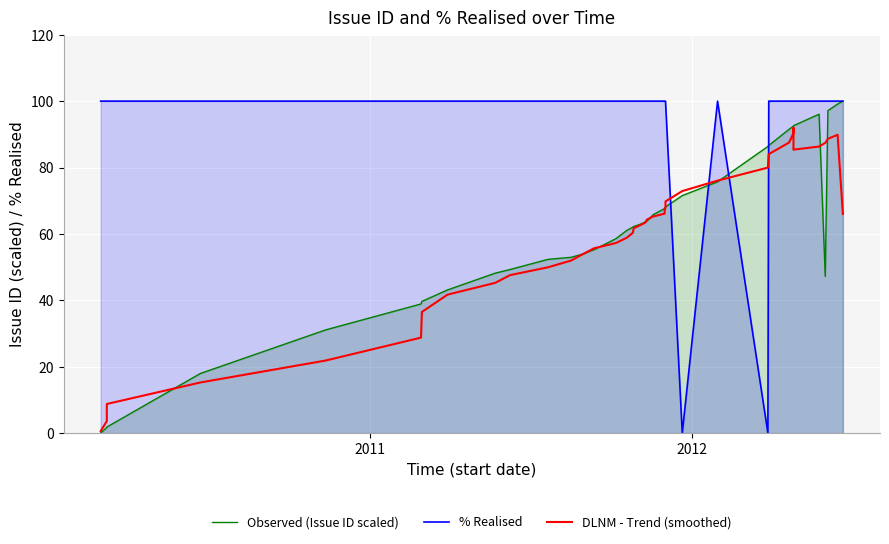

Reading left to right, list all the values displayed in this chart.

Observed (Issue ID scaled): 0.0	1.7	1.8	17.9	31.1	38.9	39.7	43.1	48.2	49.3	52.3	52.9	53.8	55.2	58.6	61.0	62.0	62.2	62.9	63.6	63.8	65.8	67.6	67.8	68.0	68.1	71.5	75.7	86.3	86.6	91.5	92.4	92.5	92.6	96.1	47.2	97.1	99.1	99.7	100.0
% Realised: 100.0	100.0	100.0	100.0	100.0	100.0	100.0	100.0	100.0	100.0	100.0	100.0	100.0	100.0	100.0	100.0	100.0	100.0	100.0	100.0	100.0	100.0	100.0	100.0	100.0	100.0	0.0	100.0	0.0	100.0	100.0	100.0	100.0	100.0	100.0	100.0	100.0	100.0	100.0	100.0
DLNM - Trend (smoothed): 0.6	3.6	8.8	15.2	21.8	28.8	36.5	41.7	45.2	47.6	49.9	52.0	53.7	55.7	57.3	58.8	60.3	61.7	62.6	63.4	64.3	65.2	66.1	66.8	68.1	69.8	72.9	76.0	80.0	84.0	87.5	90.3	91.9	85.4	86.3	87.4	88.6	89.9	73.9	66.0